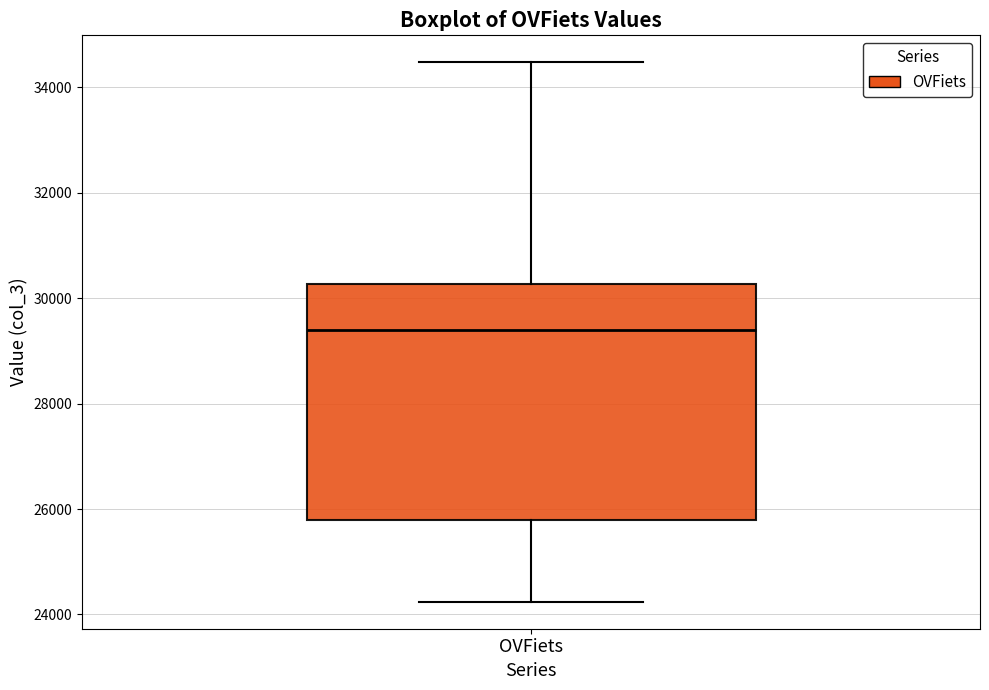

Transcribe this box plot: give where the median line is, the range the box spans, and where the two whiskers end, as read against the y-axis. The values are not printed on the chart, so give them approximately, as read against the axis.

median 29400, box 25800 to 30200, whiskers 24200 to 34400